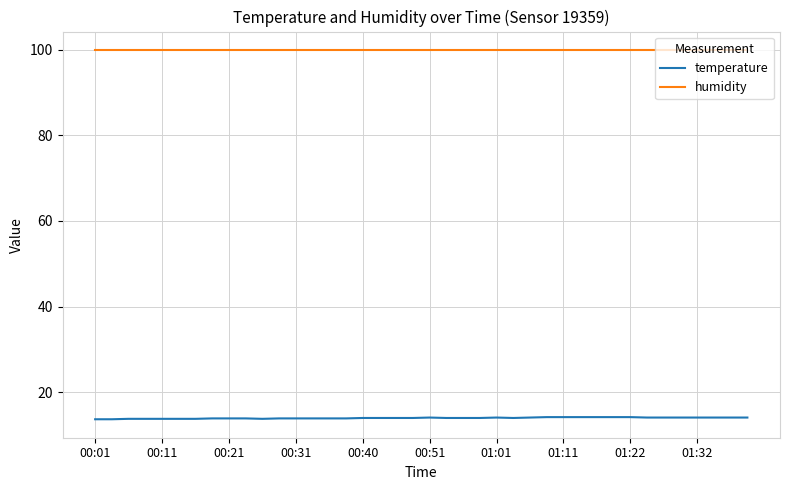

True or false: temperature and humidity cross at least once.

False